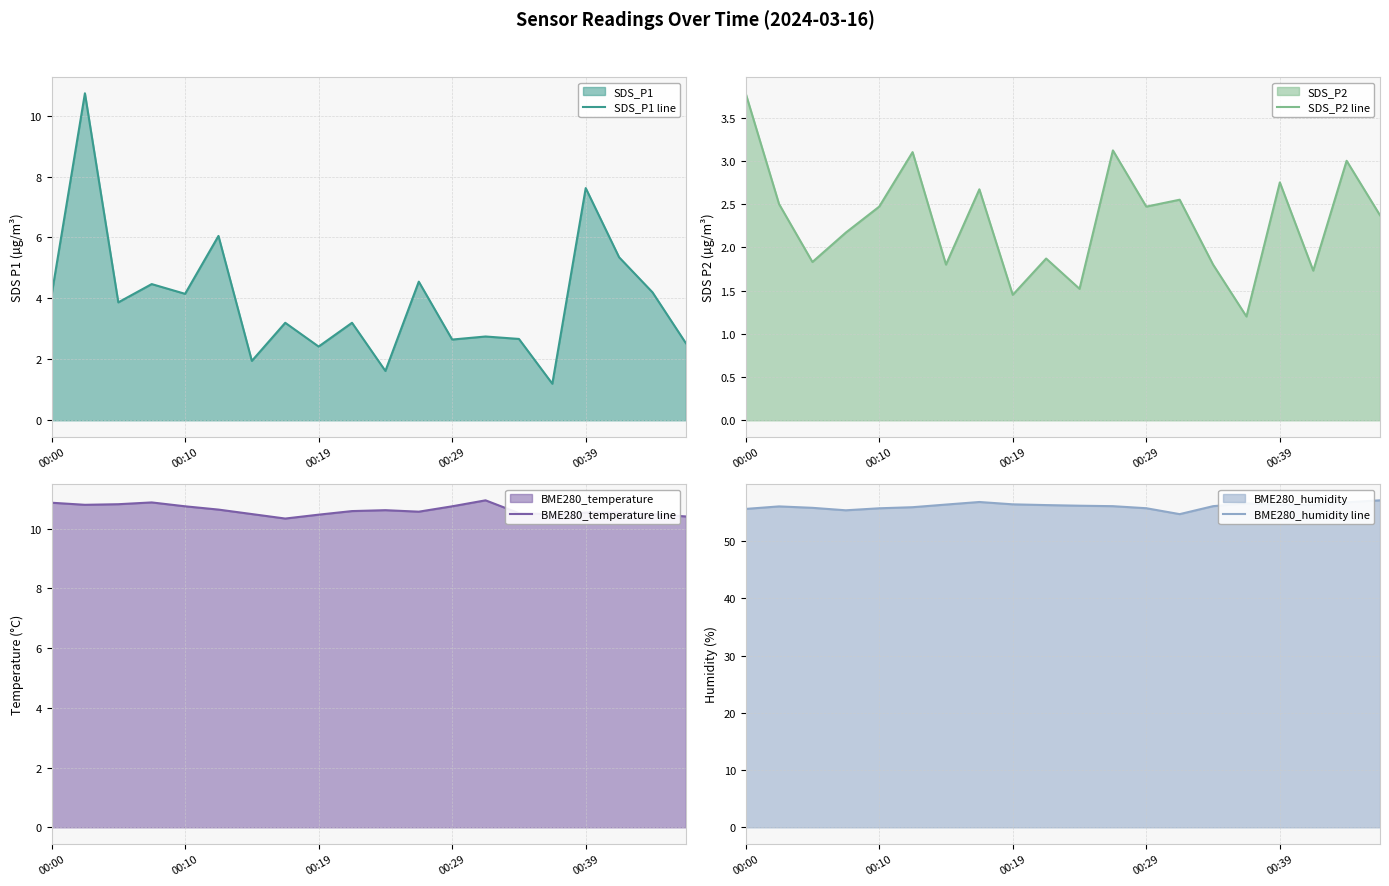

Does the chart display data point markers on the line(s)?

No